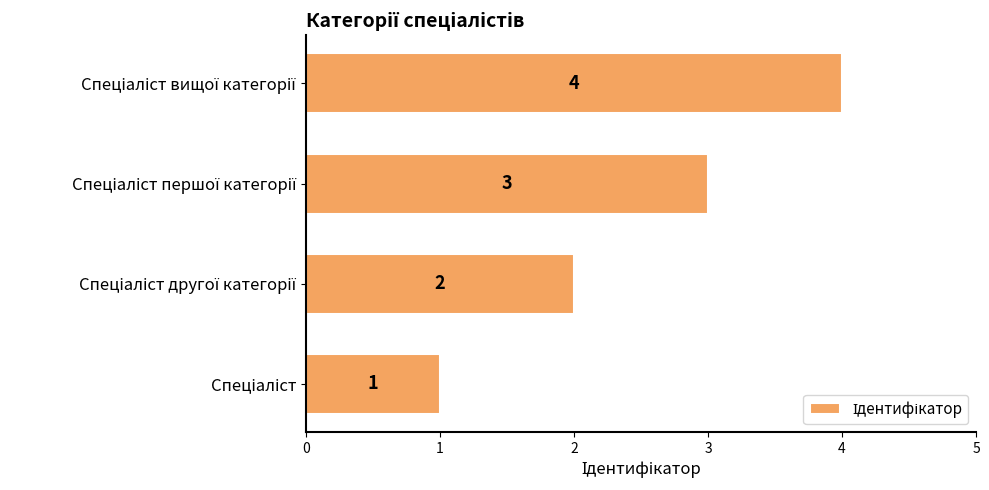

What is the difference between the maximum and minimum values?

3